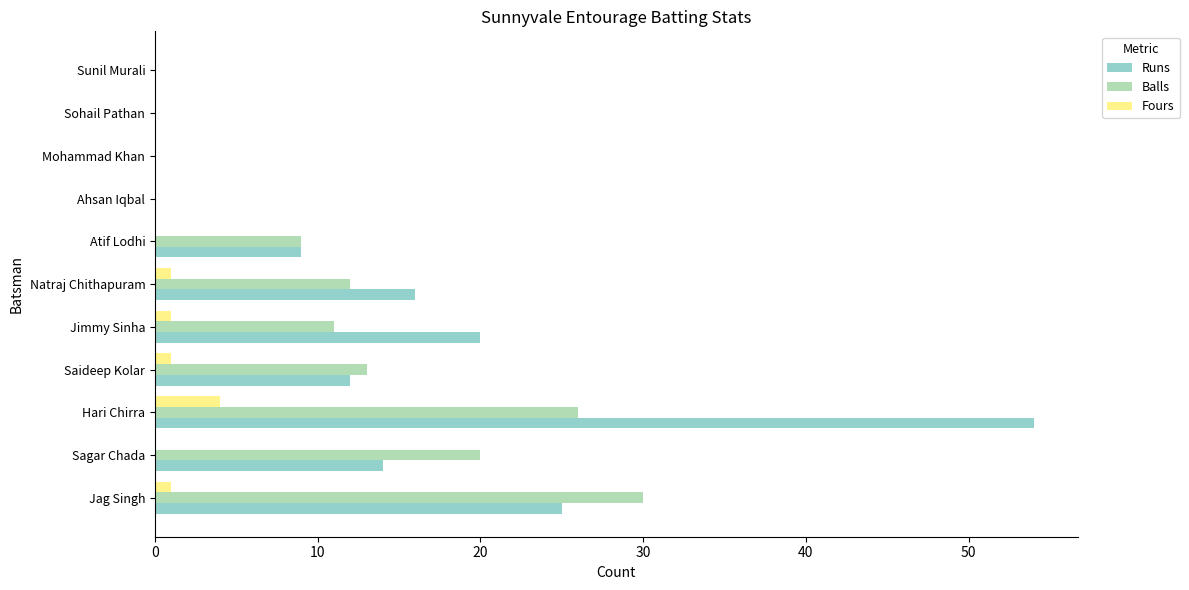

At which category is the sum across all series the highest?

Hari Chirra